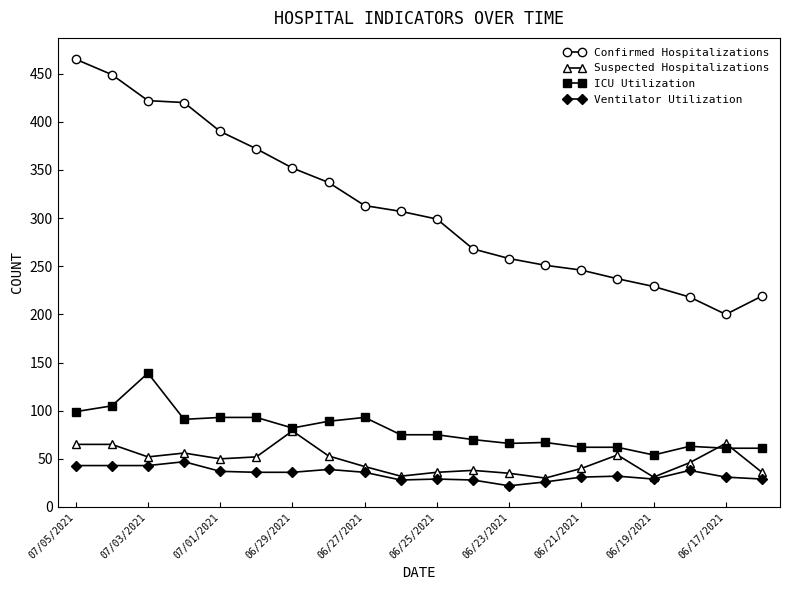

What is the value of the Confirmed Hospitalizations point at the 5th from the left?

390